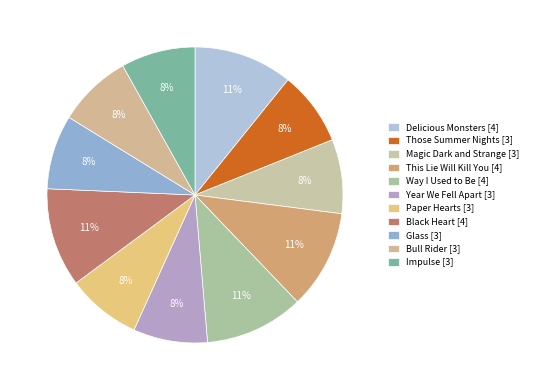

Is there a majority slice in this chart?

No